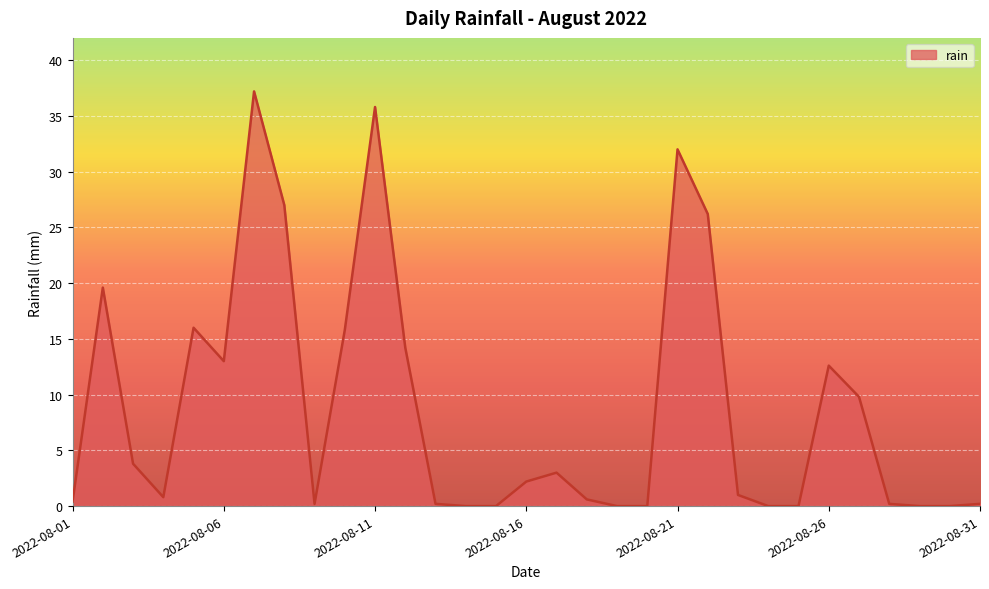

What is the maximum value shown in the chart?

37.2